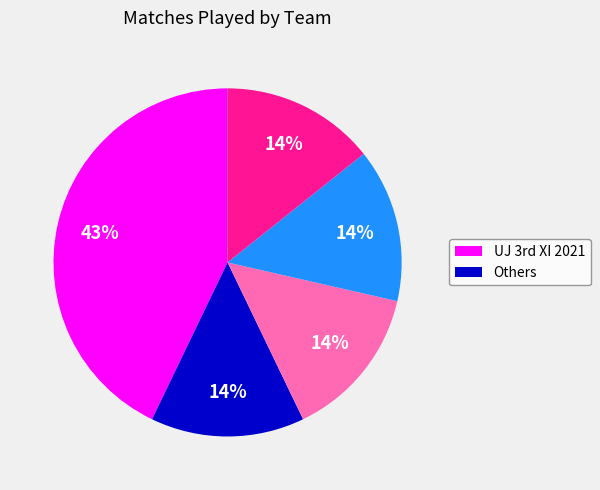

Is there any slice that represents more than half of the pie?

No